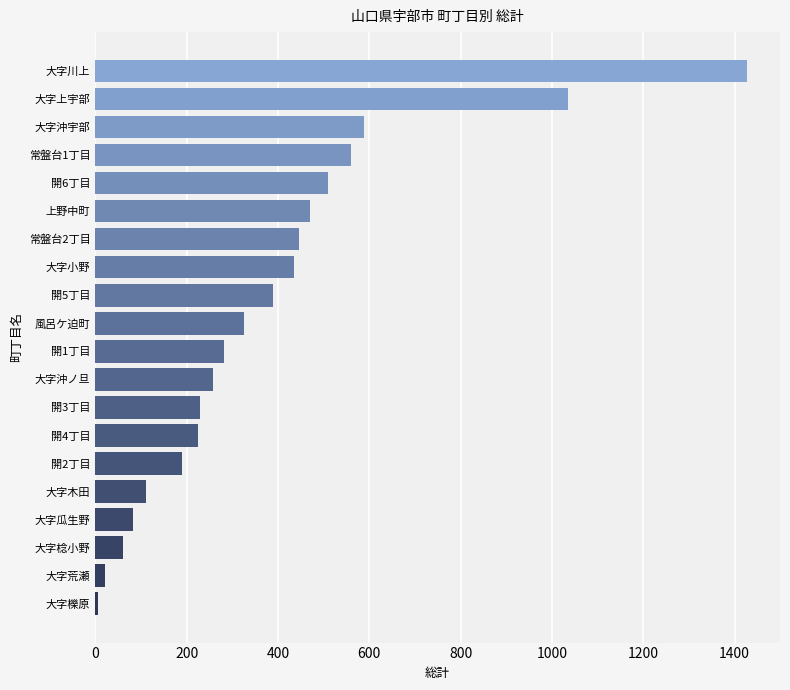

What is the sum of all values?

7650